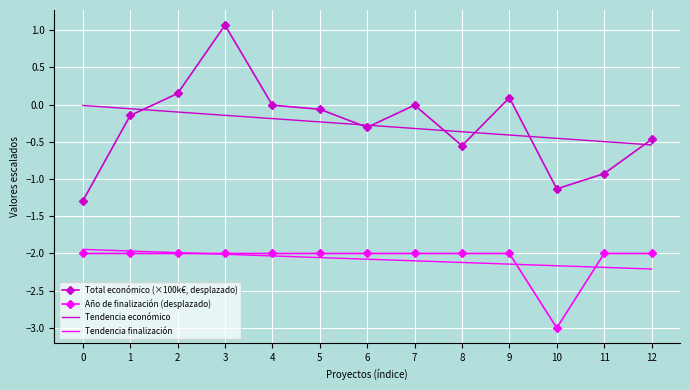

Which series has the largest range (max minus min)?

Total económico (×100k€, desplazado)